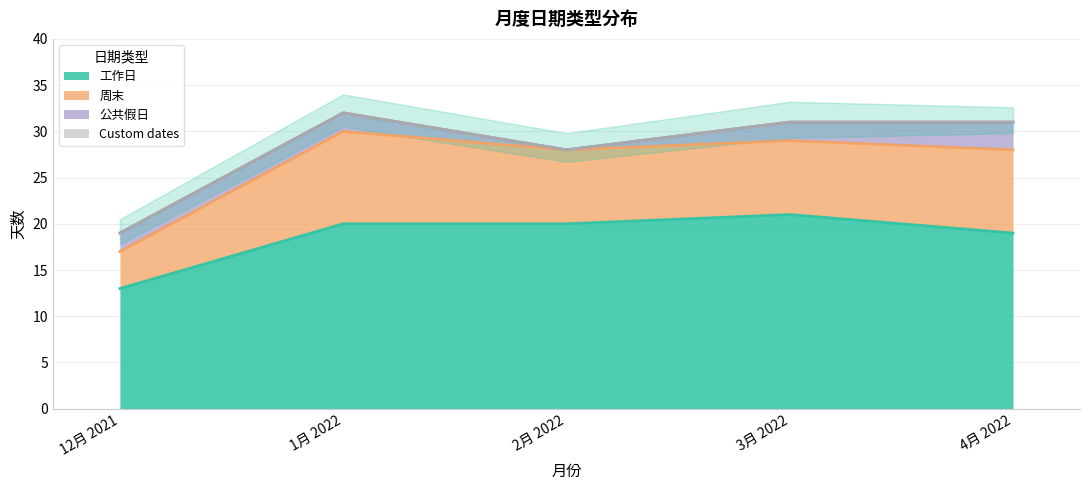

How many interior local valleys does the 公共假日 series have?

1